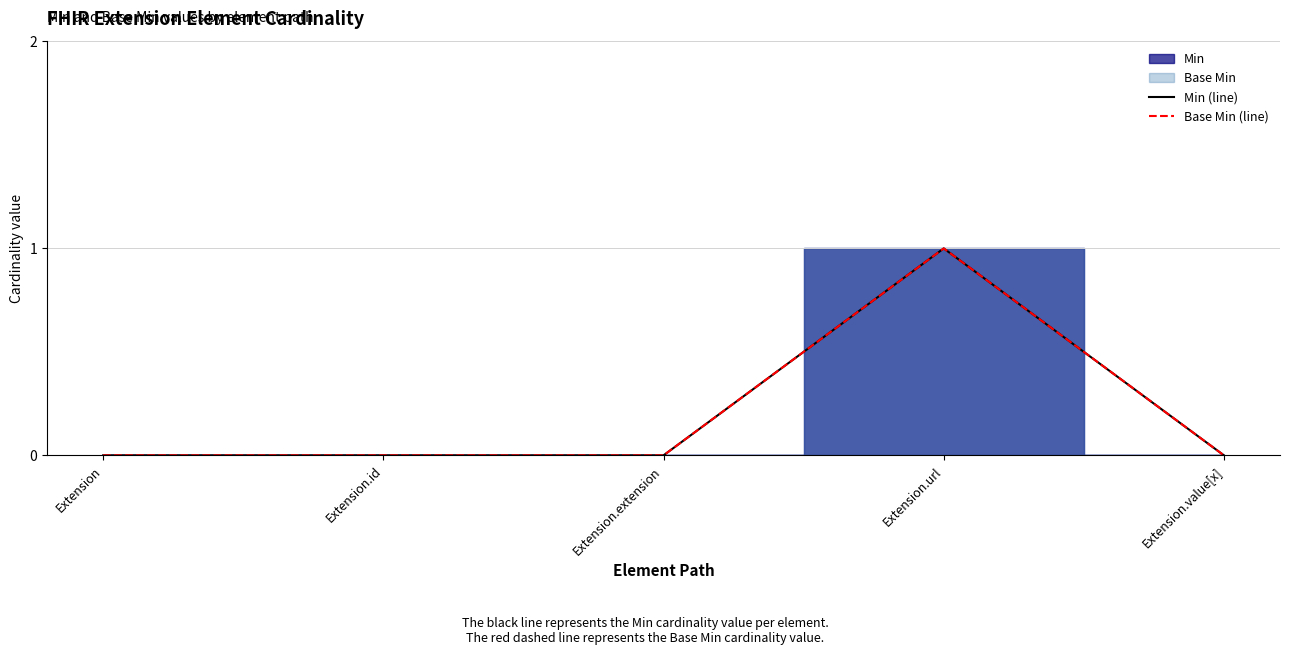

True or false: Min (line) has a value of -1 at Extension.extension.

False